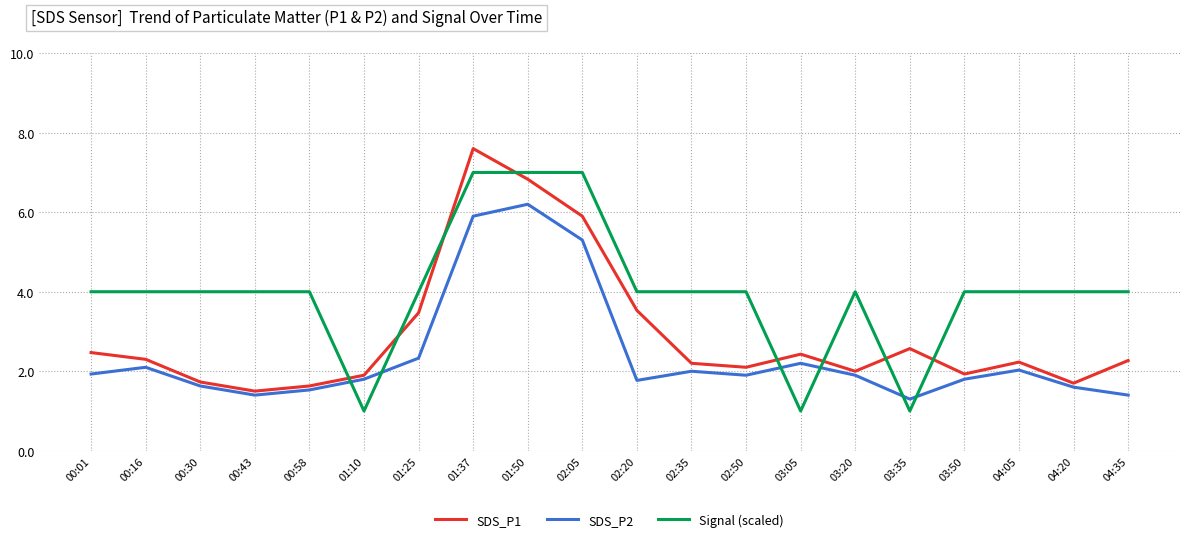

Which series ends up on top after the final intersection of SDS_P2 and Signal (scaled)?

Signal (scaled)